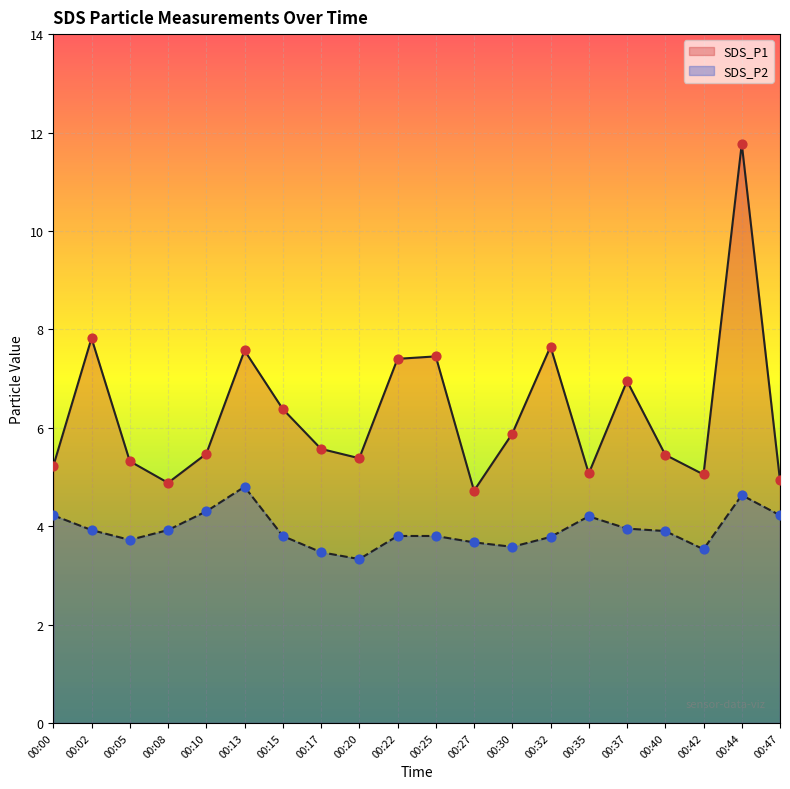

At which category is the sum across all series the highest?

00:44